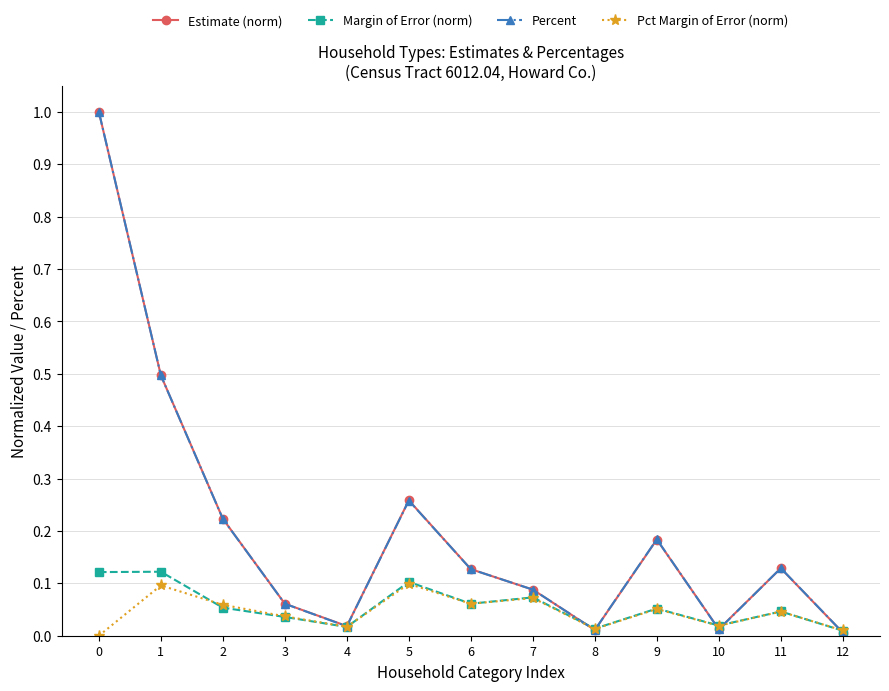

What is the value of the Estimate (norm) point at the 1st from the left?

1.0